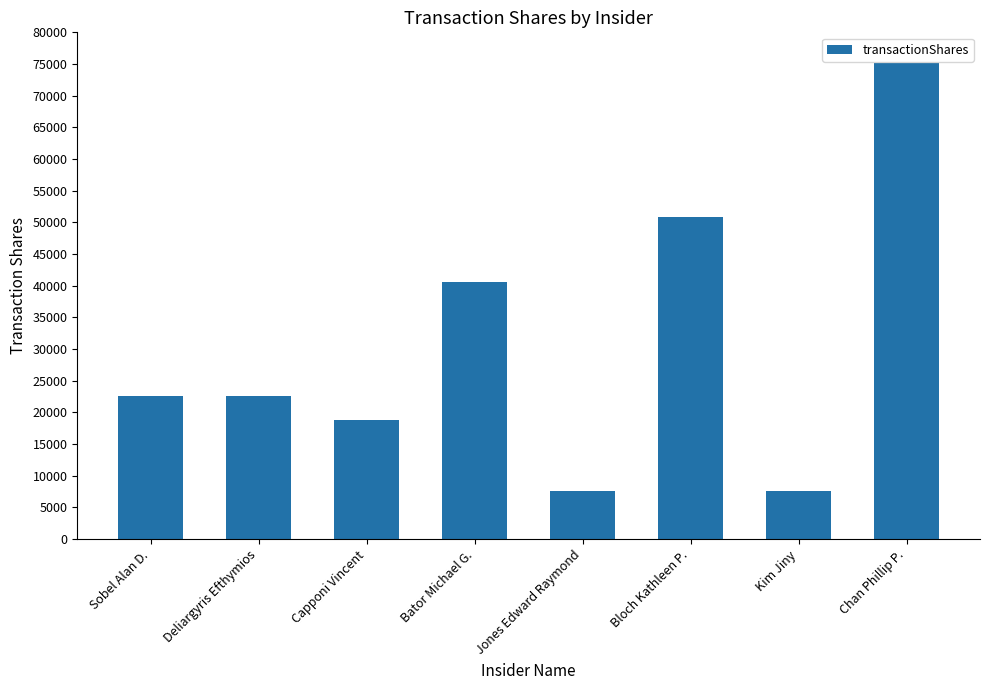

What position from the left is Bloch Kathleen P.?

6